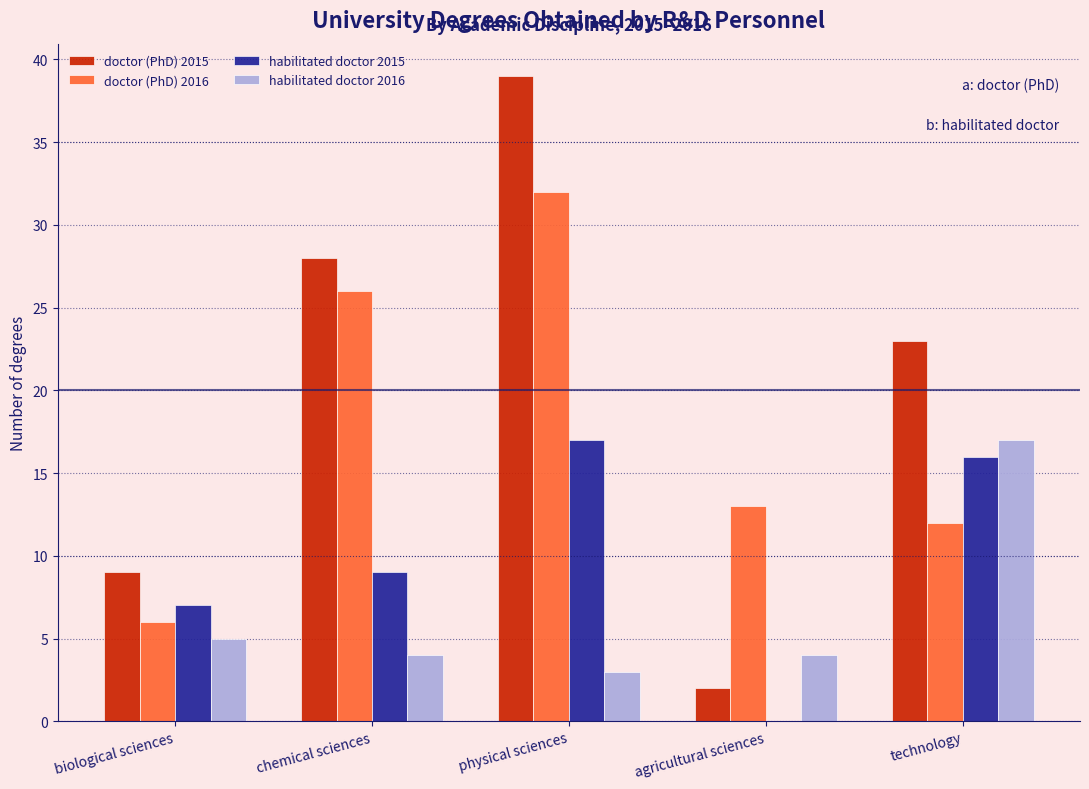

Reading left to right, extract all data points from this chart.

doctor (PhD) 2015: 9	28	39	2	23
doctor (PhD) 2016: 6	26	32	13	12
habilitated doctor 2015: 7	9	17	0	16
habilitated doctor 2016: 5	4	3	4	17